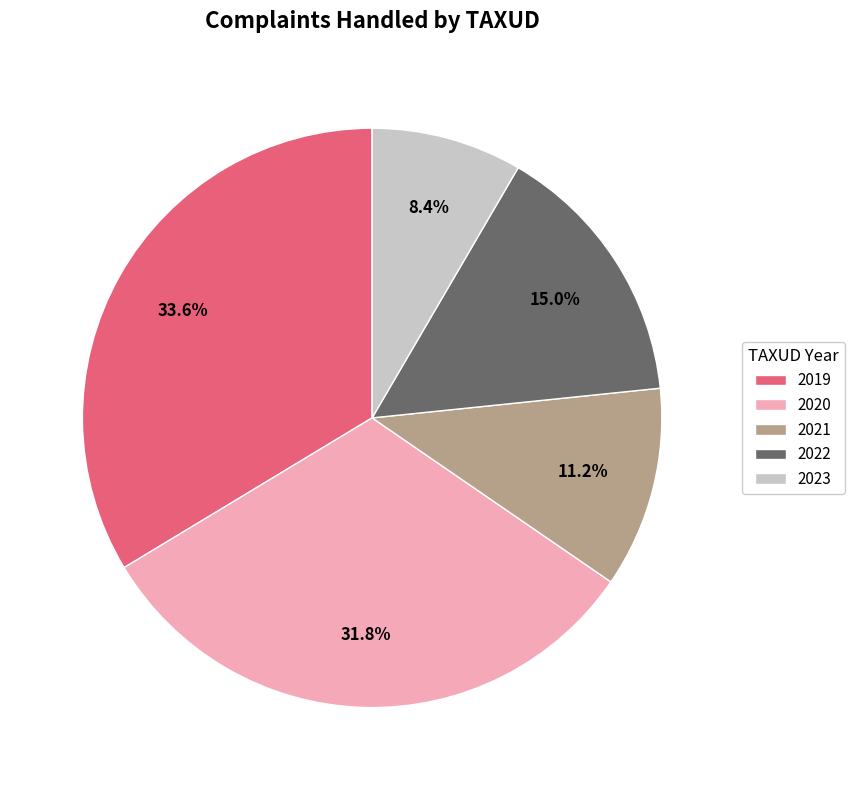

The 2020 slice represents 20% of the pie. True or false?

False